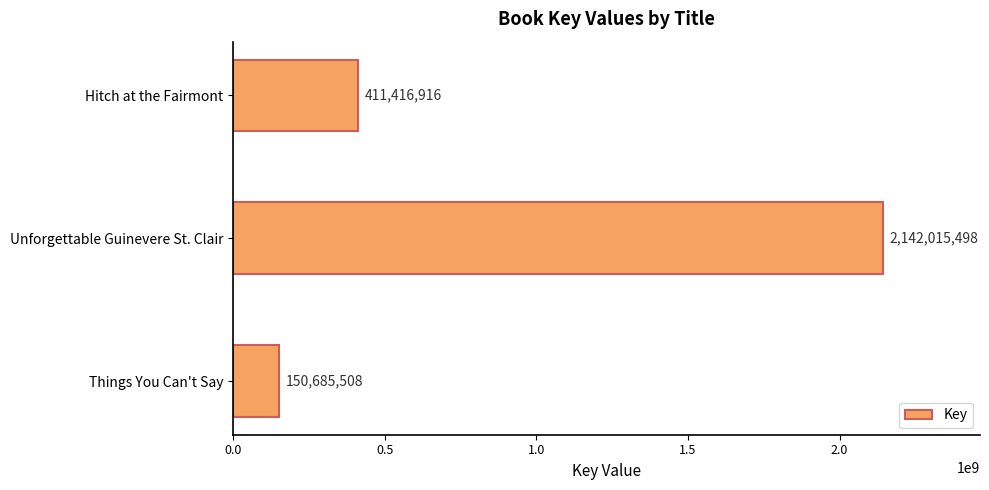

Approximately how many times larger is the value at Unforgettable Guinevere St. Clair compared to Things You Can't Say?

14.2